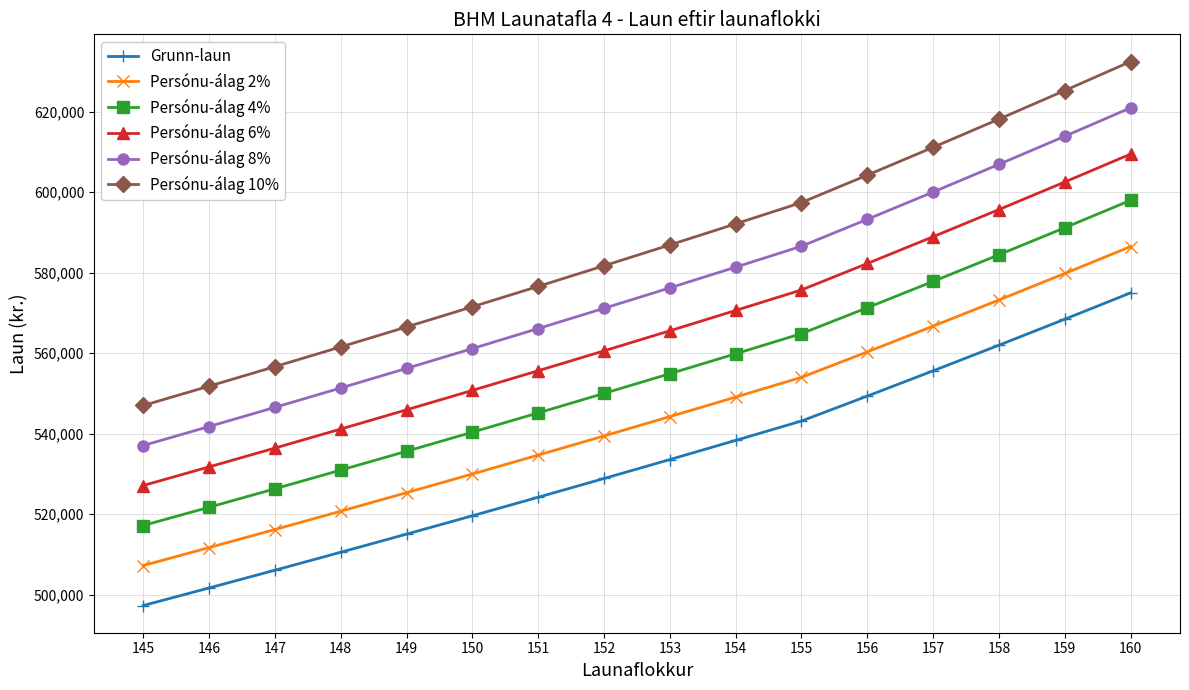

Is it true that Persónu-álag 4% equals 971699 at 156?

False